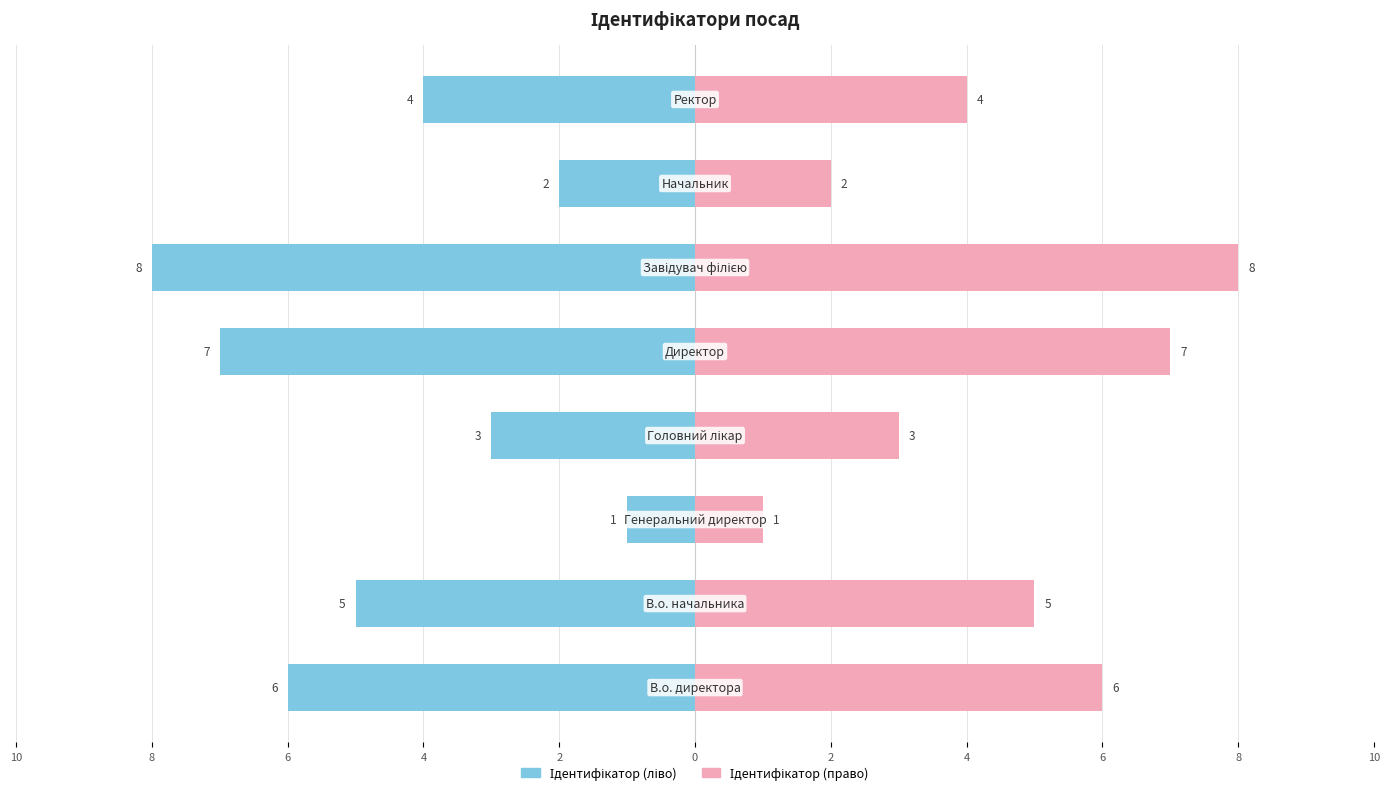

What is the average value of the Ідентифікатор (ліво) series?

-4